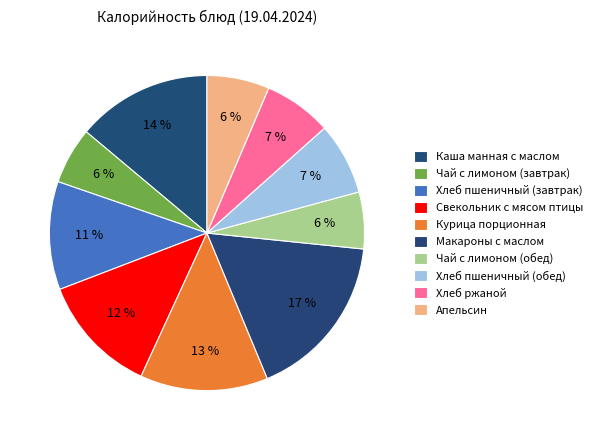

How many slices are in this pie chart?

10